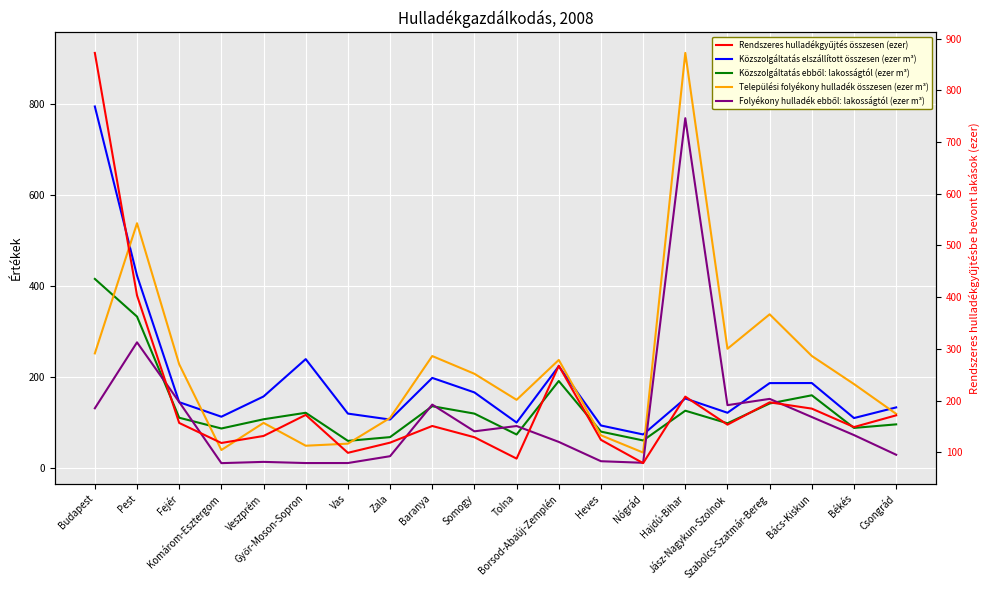

What value does the Közszolgáltatás elszállított összesen (ezer m³) series have at Veszprém?

157.6